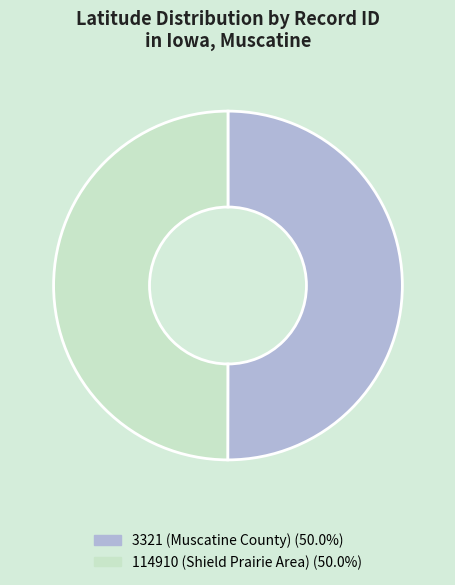

What is the ratio of the value at 3321 (Muscatine County) to the value at 114910 (Shield Prairie Area)?

1.0